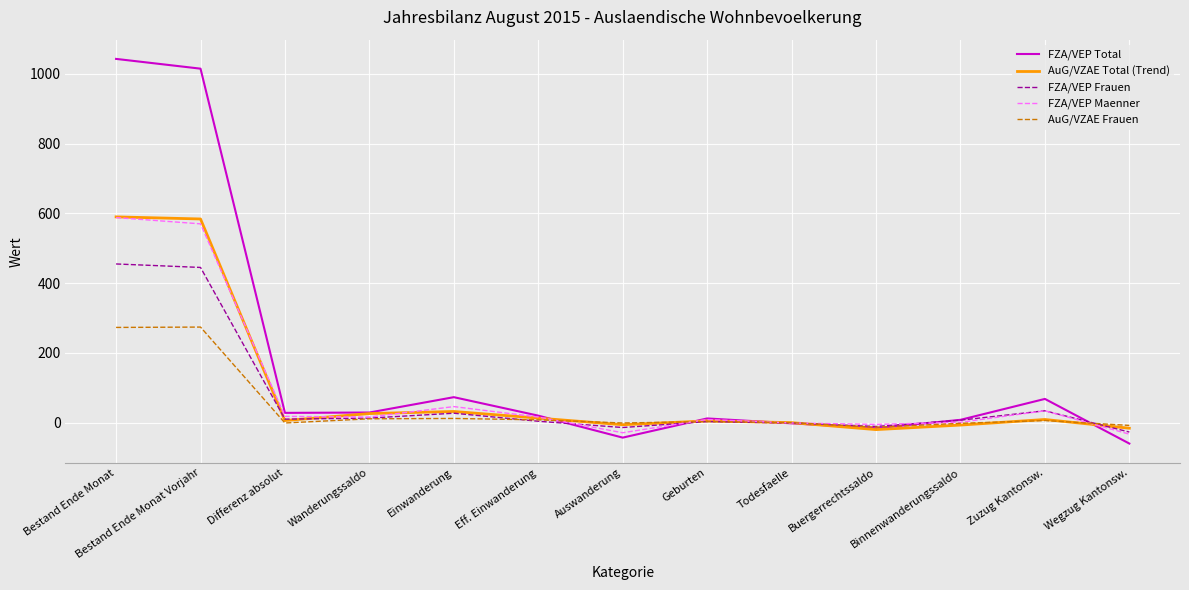

At which label does FZA/VEP Total first exceed 20?

Bestand Ende Monat